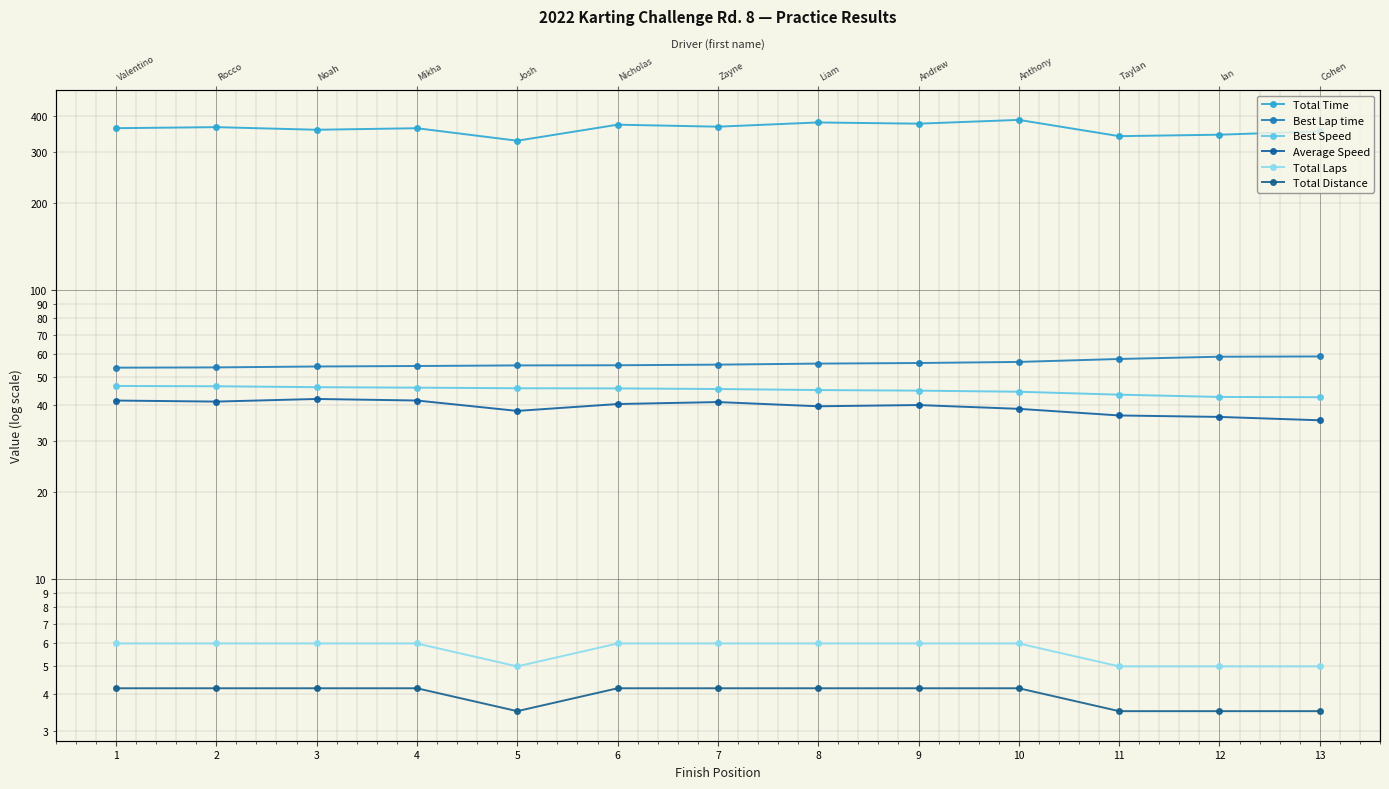

How many data points in Total Time are above 363?

8